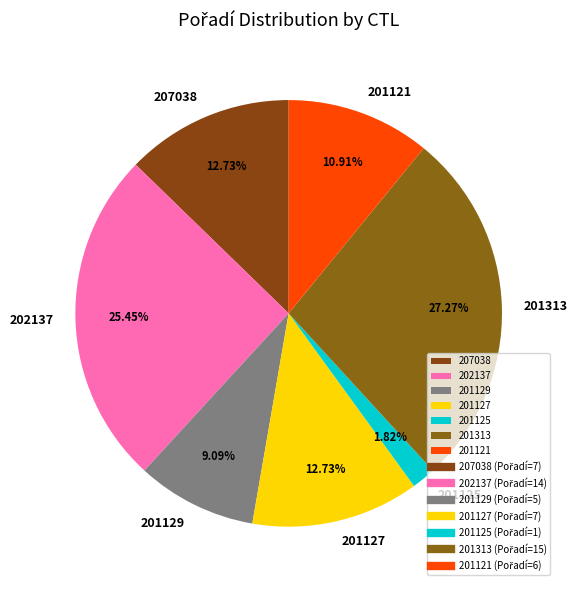

Which category has the biggest portion of the pie?

201313